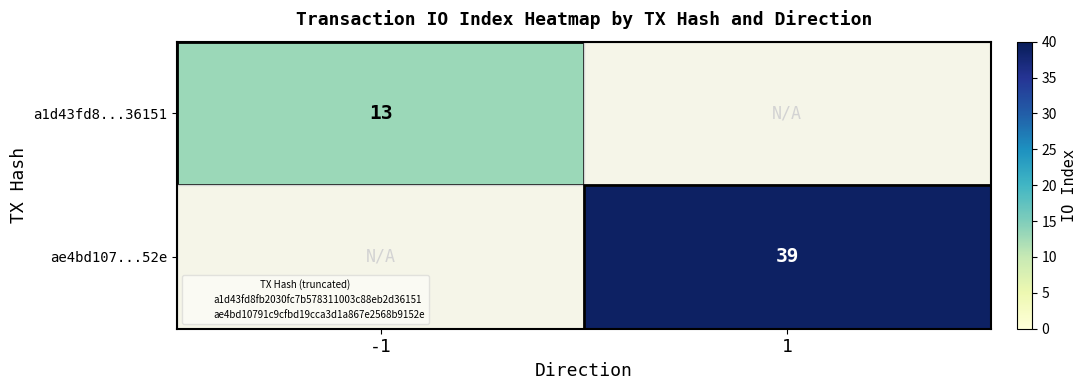

Count the number of categories in the chart.

2